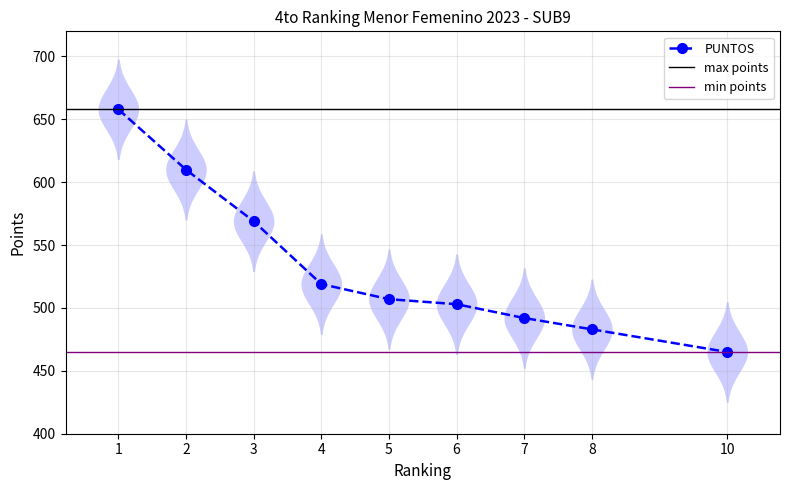

What is the value of the PUNTOS point at the 7th from the left?

492